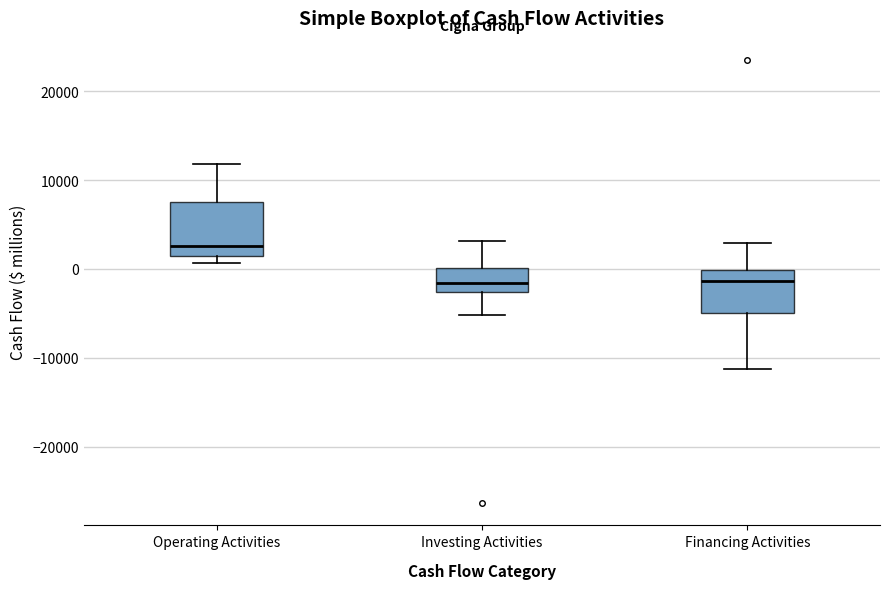

Reading left to right, read every box against the y-axis: the position of its median line, the range the box covers, and the ends of its whiskers. The values are not printed on the chart, so give them approximately, as read against the axis.

Operating Activities: median 3000, box 1000 to 8000, whiskers 1000 (just below the box's lower edge) to 12000
Investing Activities: median -2000, box -3000 to 0, whiskers -5000 to 3000
Financing Activities: median -1000, box -5000 to 0, whiskers -11000 to 3000